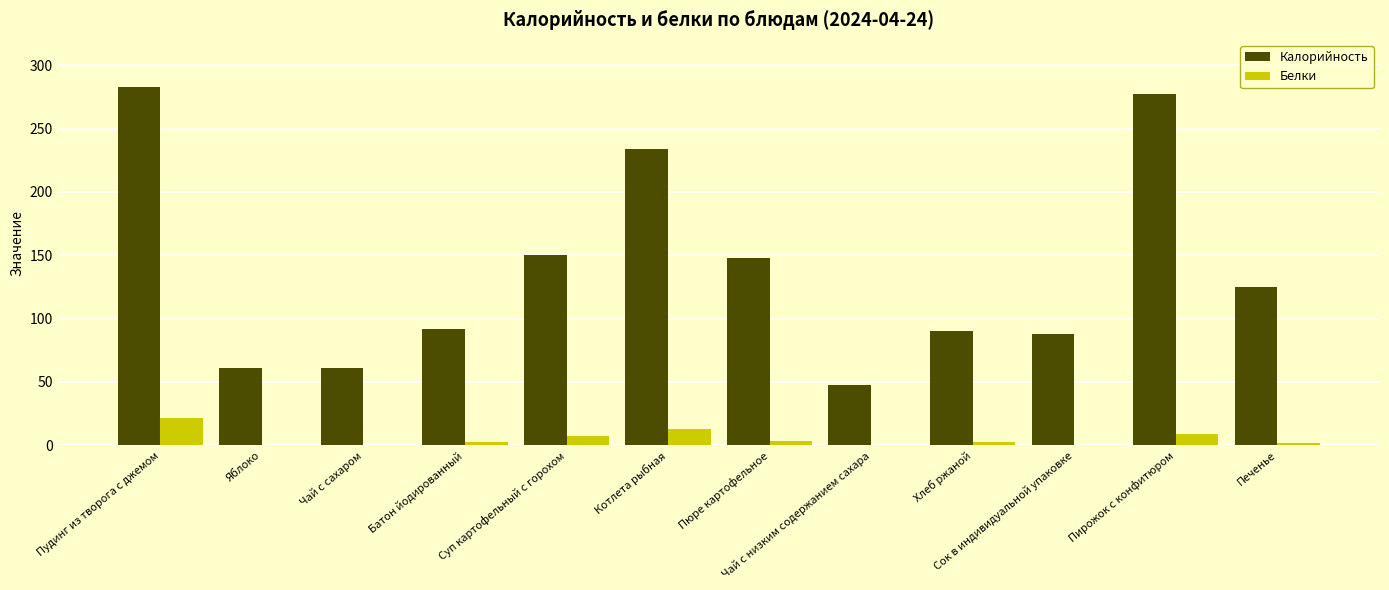

What is the average value of the Калорийность series?

138.0